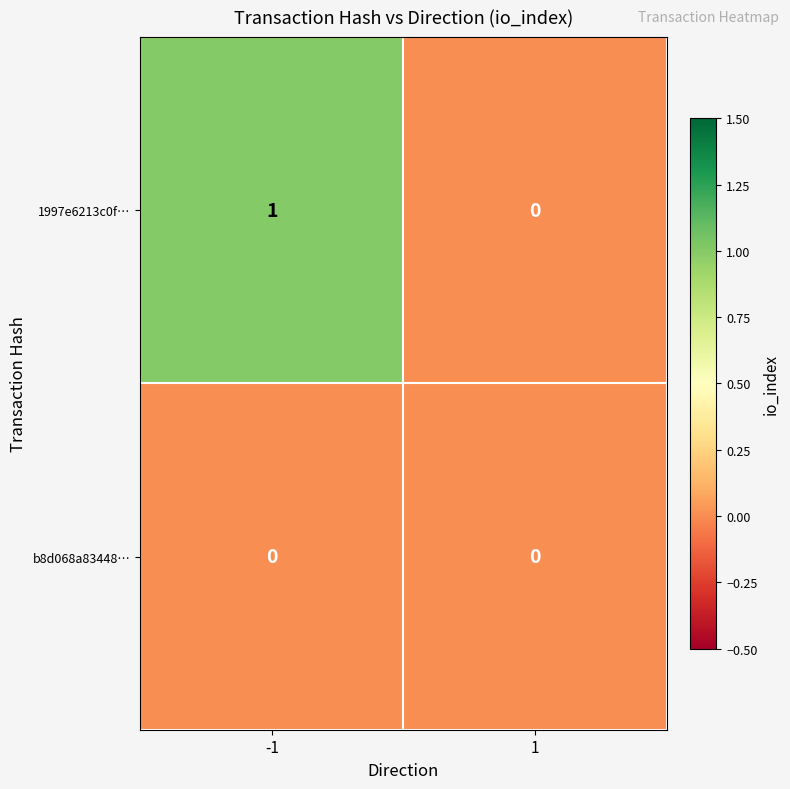

Reading left to right, transcribe all the data shown in this chart.

1997e6213c0f…: -1=1	1=0
b8d068a83448…: -1=0	1=0